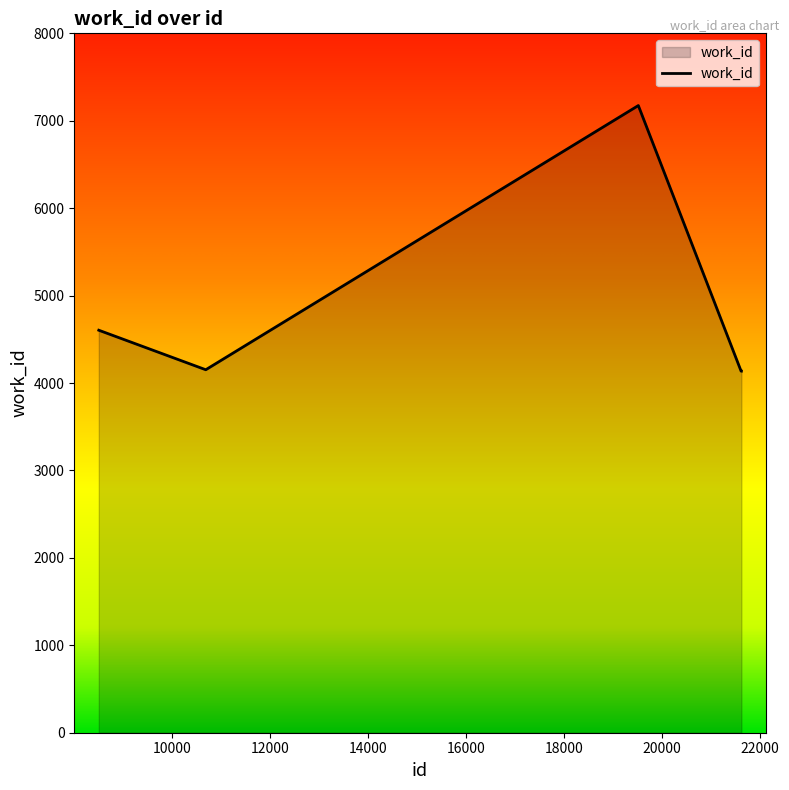

What is the difference between the second highest and minimum values?

468